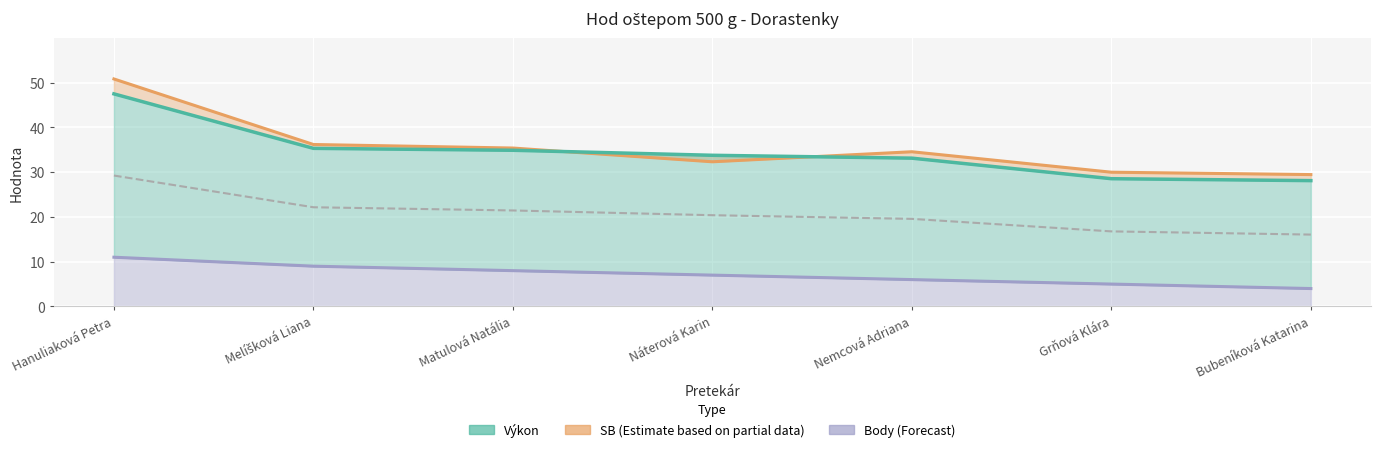

Reading left to right, list all the values displayed in this chart.

Výkon: Hanuliaková Petra=47.5	Melíšková Liana=35.3	Matulová Natália=34.9	Náterová Karin=33.8	Nemcová Adriana=33.1	Grňová Klára=28.5	Bubeníková Katarina=28.1
Body: Hanuliaková Petra=11.0	Melíšková Liana=9.0	Matulová Natália=8.0	Náterová Karin=7.0	Nemcová Adriana=6.0	Grňová Klára=5.0	Bubeníková Katarina=4.0
SB: Hanuliaková Petra=50.8	Melíšková Liana=36.2	Matulová Natália=35.4	Náterová Karin=32.3	Nemcová Adriana=34.6	Grňová Klára=30.0	Bubeníková Katarina=29.5